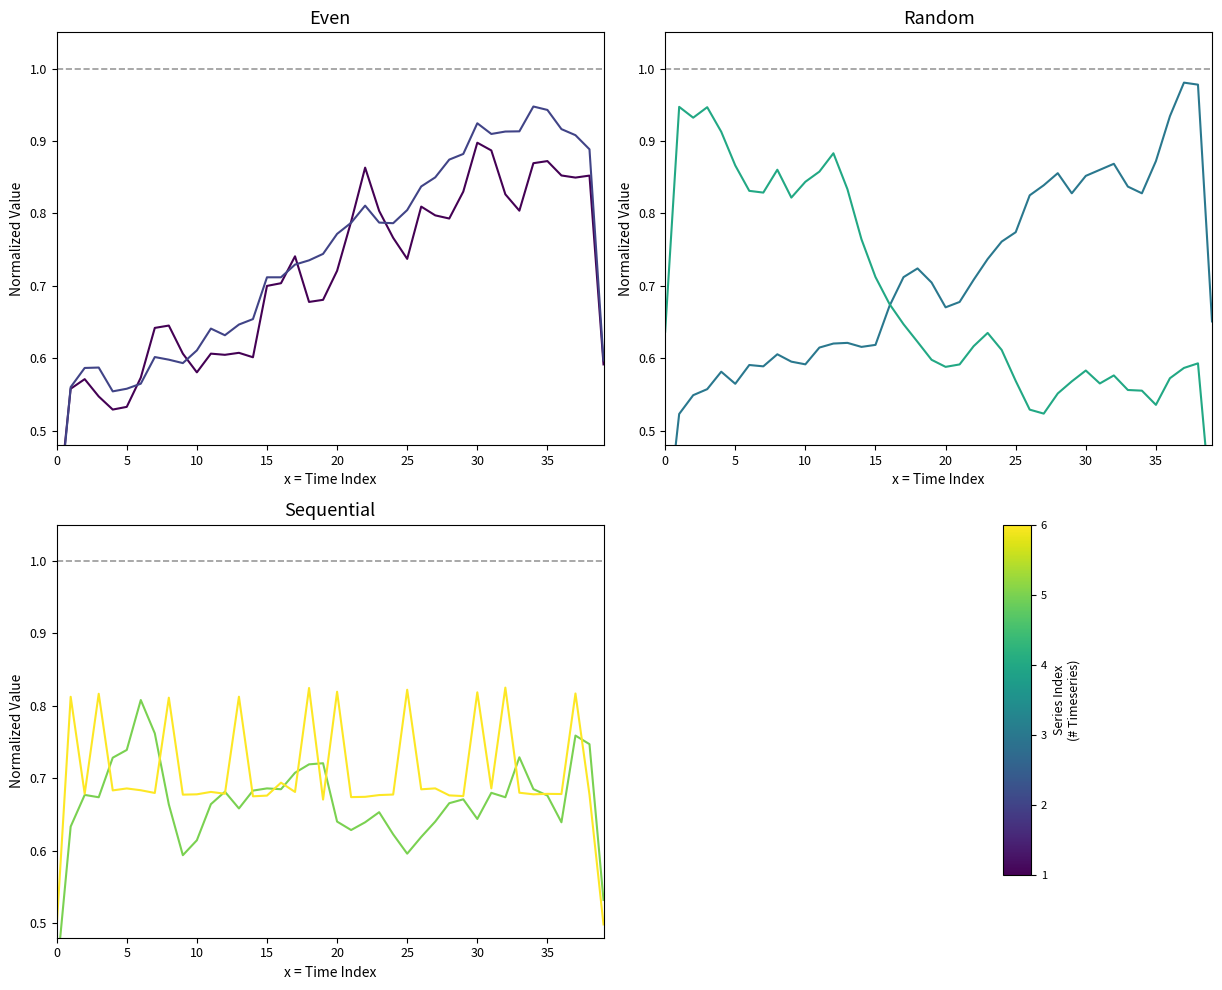

What is the sum of the Samples values at 26 and 39?

1.2